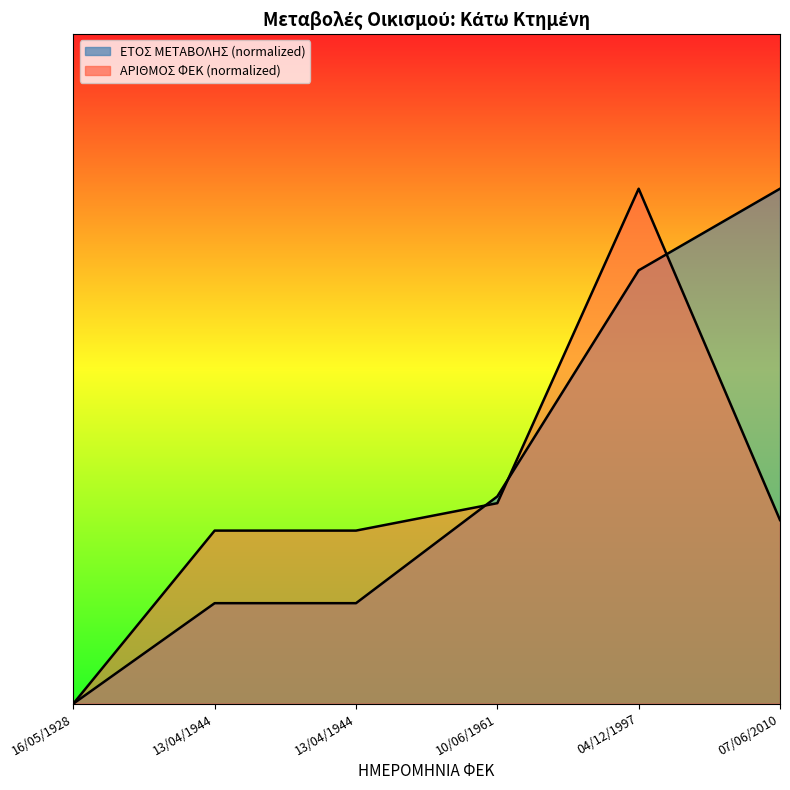

The ΕΤΟΣ ΜΕΤΑΒΟΛΗΣ series shows 80.5 at 10/06/1961. True or false?

True